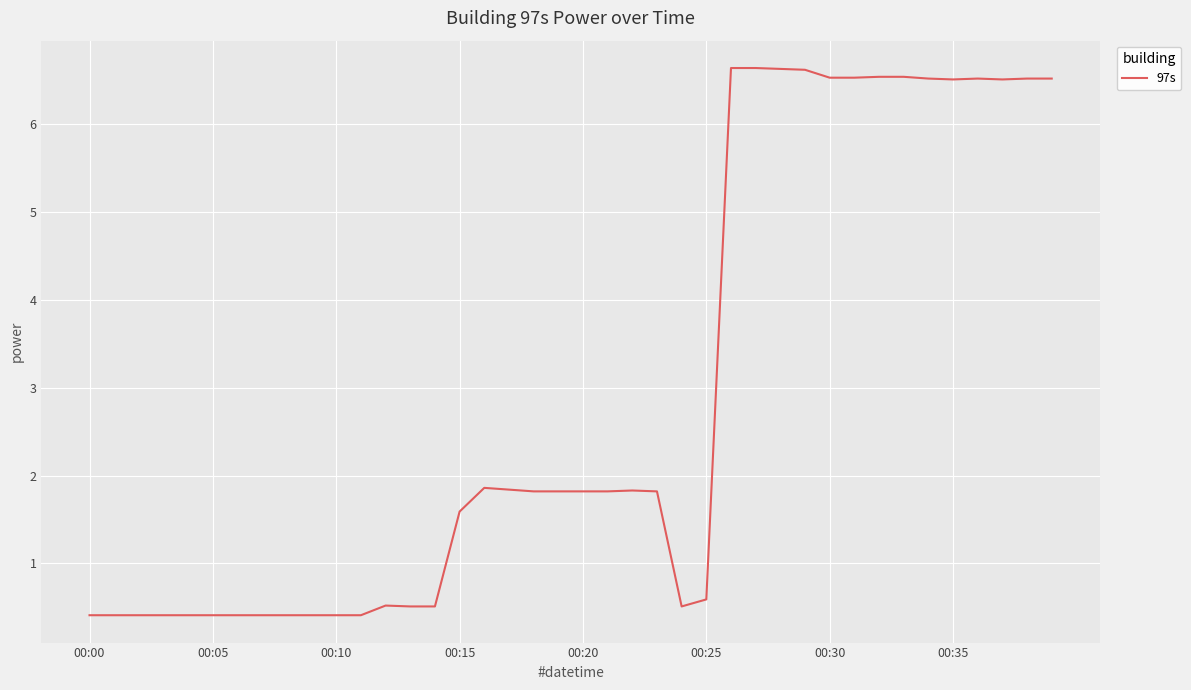

What is the maximum value shown in the chart?

6.6